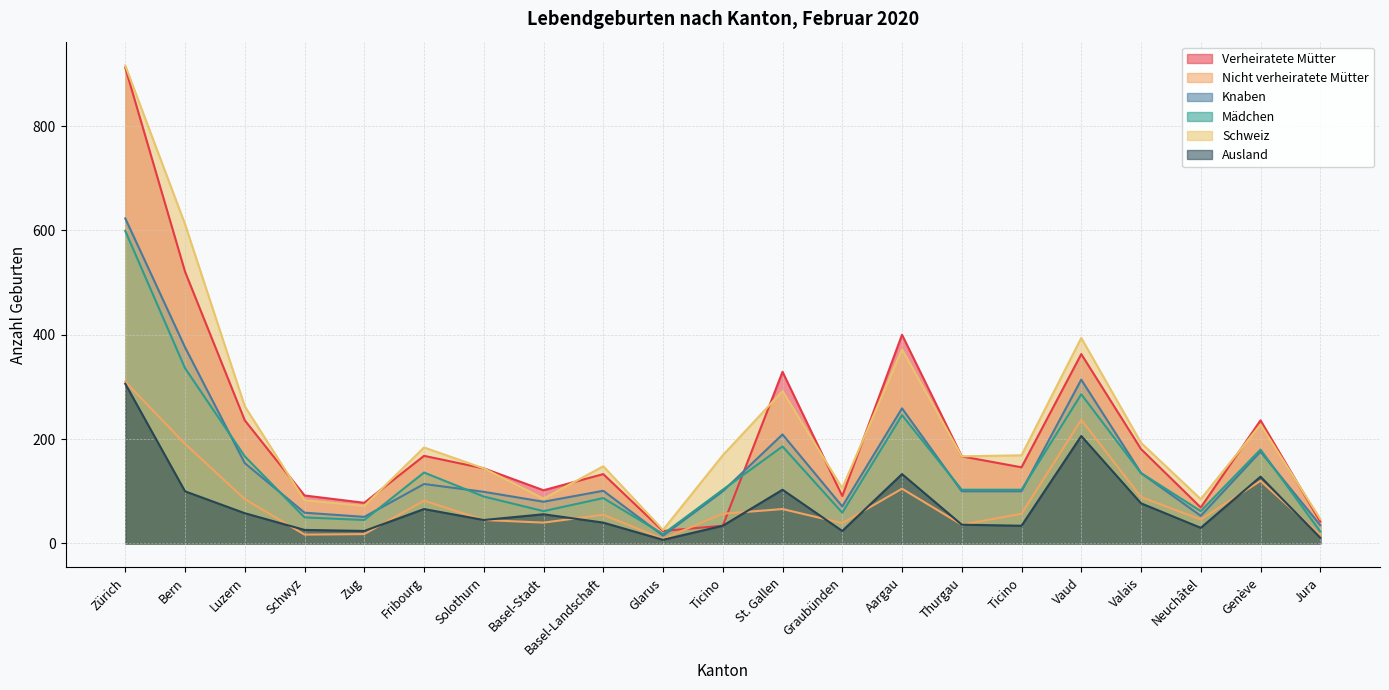

Reading right to left, what are all the values shown in this chart?

Verheiratete Mütter: Jura=42	Genève=236	Neuchâtel=69	Valais=181	Vaud=363	Ticino=146	Thurgau=167	Aargau=400	Graubünden=91	St. Gallen=329	Ticino=34	Glarus=24	Basel-Landschaft=133	Basel-Stadt=102	Solothurn=144	Fribourg=168	Zug=78	Schwyz=92	Luzern=236	Bern=521	Zürich=912
Nicht verheiratete Mütter: Jura=16	Genève=120	Neuchâtel=46	Valais=89	Vaud=237	Ticino=57	Thurgau=36	Aargau=105	Graubünden=39	St. Gallen=66	Ticino=57	Glarus=9	Basel-Landschaft=55	Basel-Stadt=40	Solothurn=45	Fribourg=82	Zug=18	Schwyz=17	Luzern=85	Bern=191	Zürich=310
Knaben: Jura=35	Genève=176	Neuchâtel=53	Valais=135	Vaud=314	Ticino=100	Thurgau=100	Aargau=259	Graubünden=71	St. Gallen=209	Ticino=100	Glarus=15	Basel-Landschaft=101	Basel-Stadt=80	Solothurn=99	Fribourg=114	Zug=51	Schwyz=59	Luzern=154	Bern=376	Zürich=623
Mädchen: Jura=23	Genève=180	Neuchâtel=62	Valais=135	Vaud=286	Ticino=103	Thurgau=103	Aargau=246	Graubünden=59	St. Gallen=186	Ticino=103	Glarus=18	Basel-Landschaft=87	Basel-Stadt=62	Solothurn=90	Fribourg=136	Zug=45	Schwyz=50	Luzern=167	Bern=336	Zürich=599
Schweiz: Jura=47	Genève=228	Neuchâtel=85	Valais=193	Vaud=394	Ticino=169	Thurgau=167	Aargau=372	Graubünden=106	St. Gallen=292	Ticino=169	Glarus=26	Basel-Landschaft=148	Basel-Stadt=86	Solothurn=144	Fribourg=184	Zug=72	Schwyz=83	Luzern=263	Bern=612	Zürich=916
Ausland: Jura=11	Genève=128	Neuchâtel=30	Valais=77	Vaud=206	Ticino=34	Thurgau=36	Aargau=133	Graubünden=24	St. Gallen=103	Ticino=34	Glarus=7	Basel-Landschaft=40	Basel-Stadt=56	Solothurn=45	Fribourg=66	Zug=24	Schwyz=26	Luzern=58	Bern=100	Zürich=306